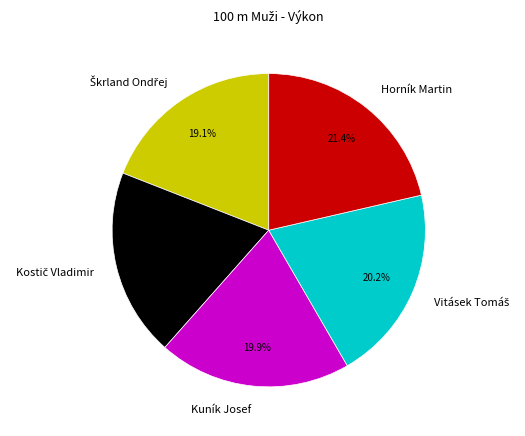

Count the number of slices in the pie.

5